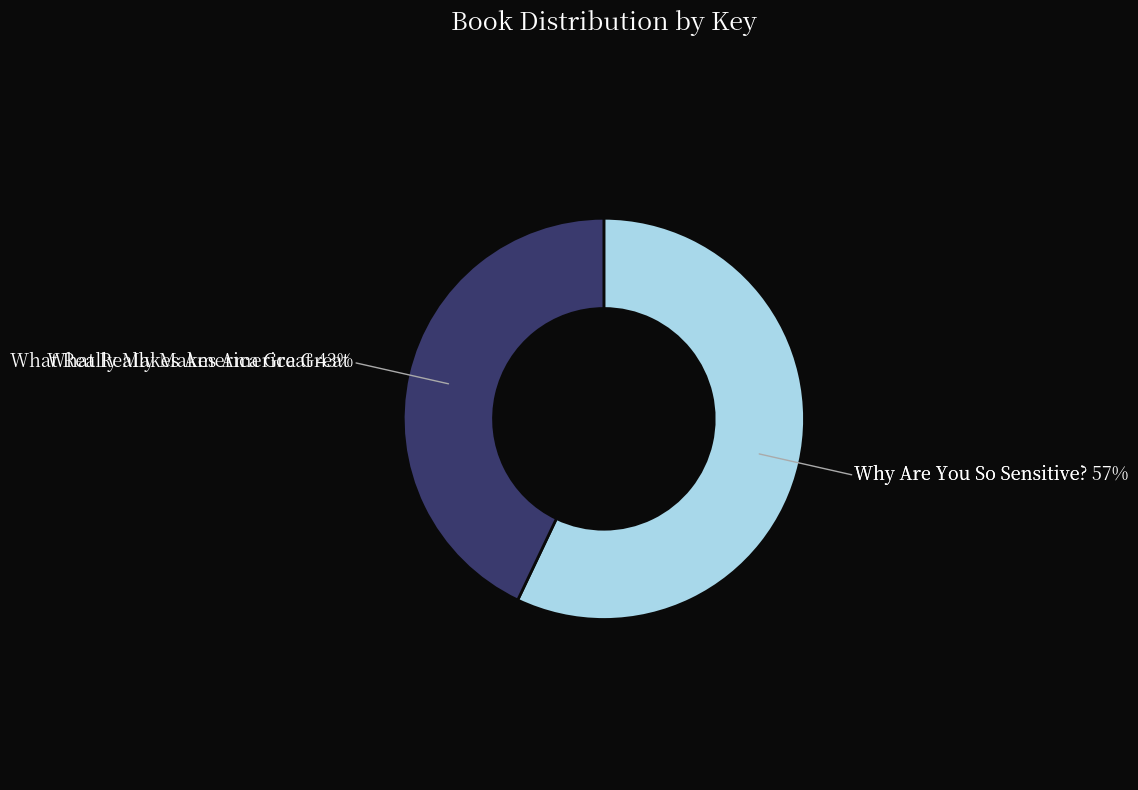

To the nearest percent, what is the difference between the largest and smallest slice percentages?

14%